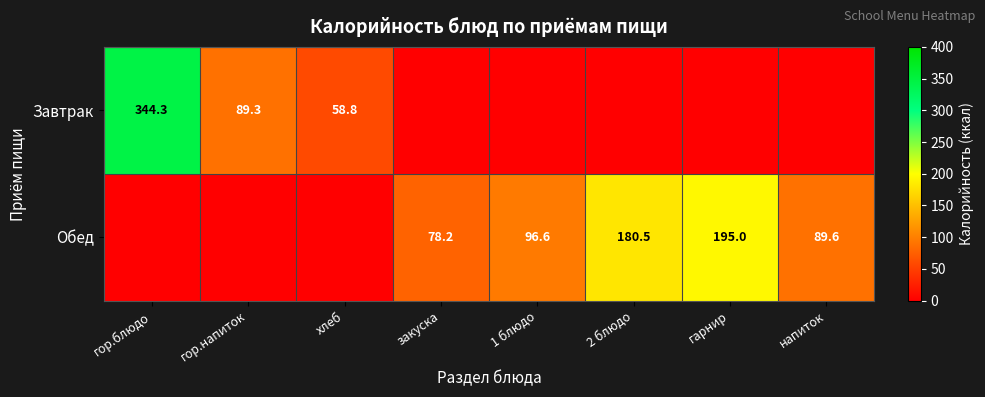

The value of Завтрак at гор.напиток is 89.3. True or false?

True